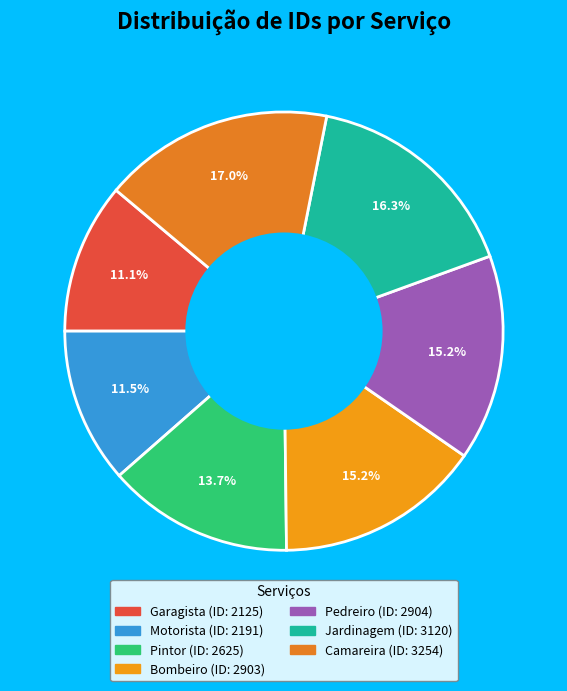

Which slice is the largest?

Camareira